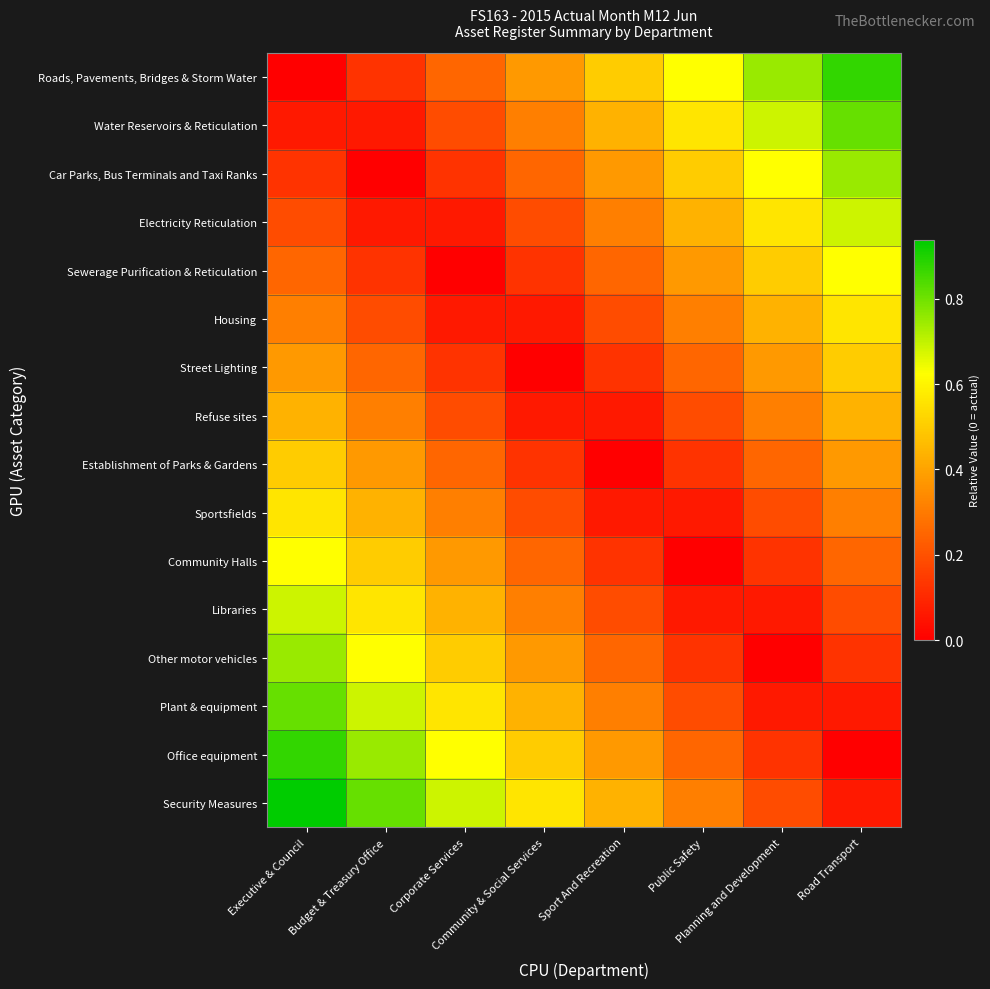

What is the total value across all series at Executive & Council?

7.5